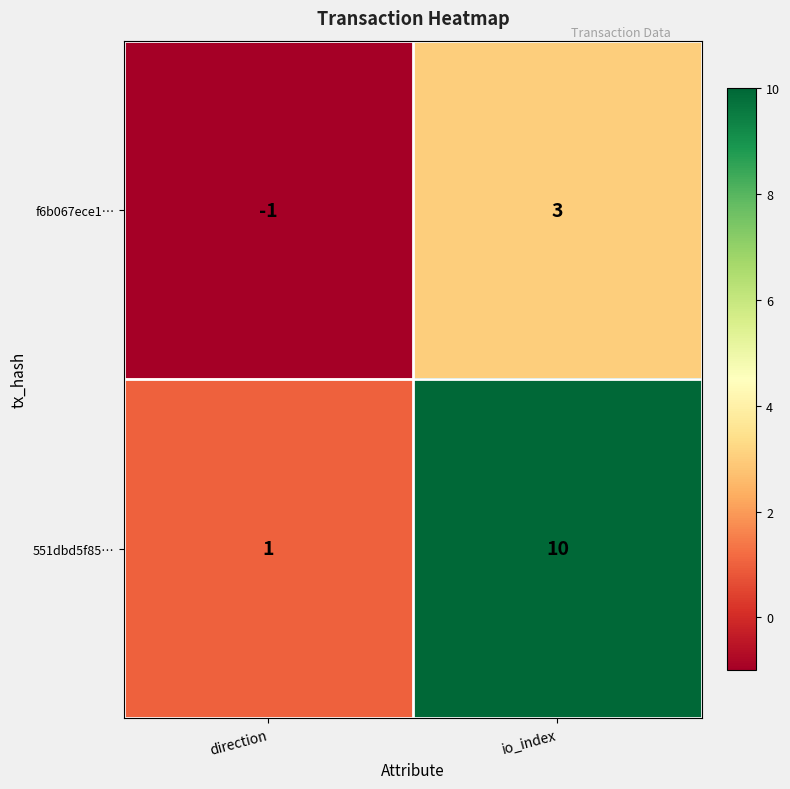

Is it true that 551dbd5f85… equals 2 at direction?

False